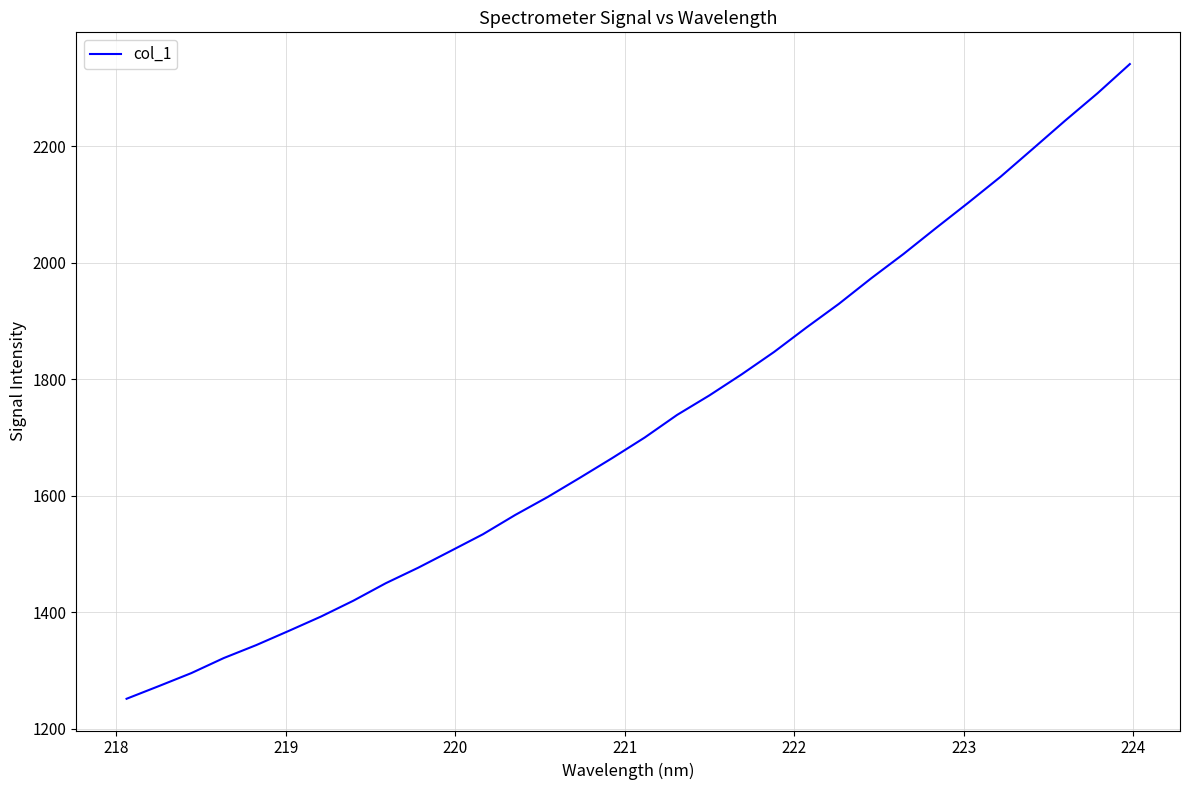

What is the difference between the maximum and minimum values?

1089.5